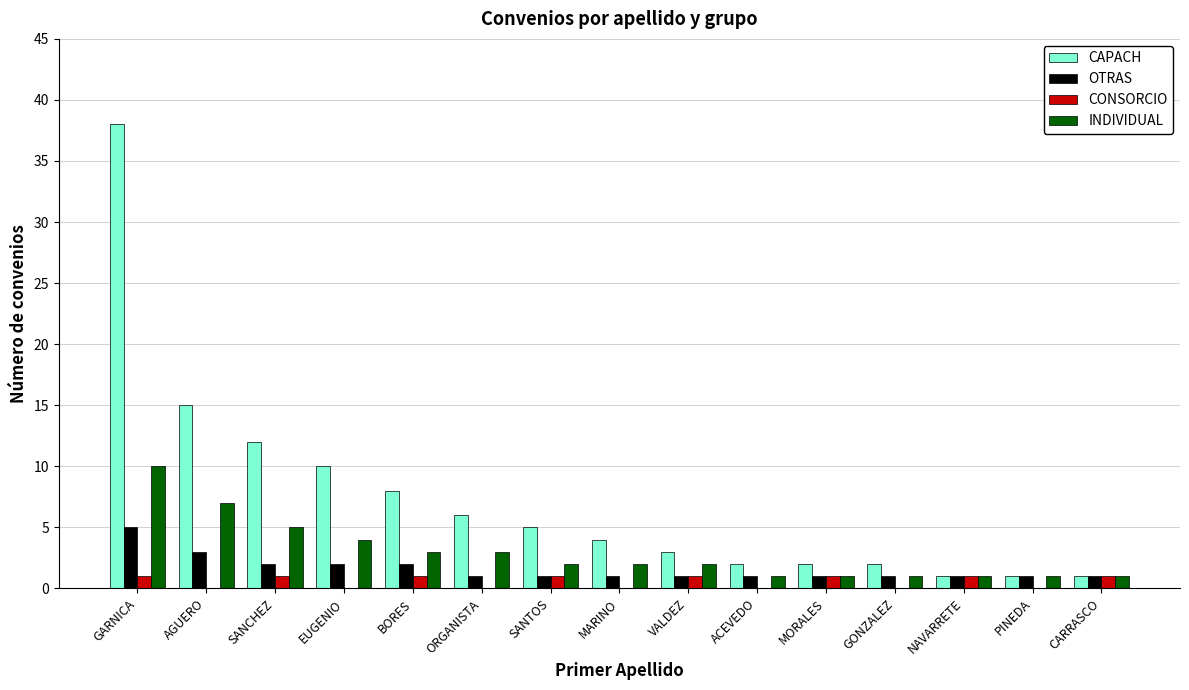

At which category is the sum across all series the highest?

GARNICA